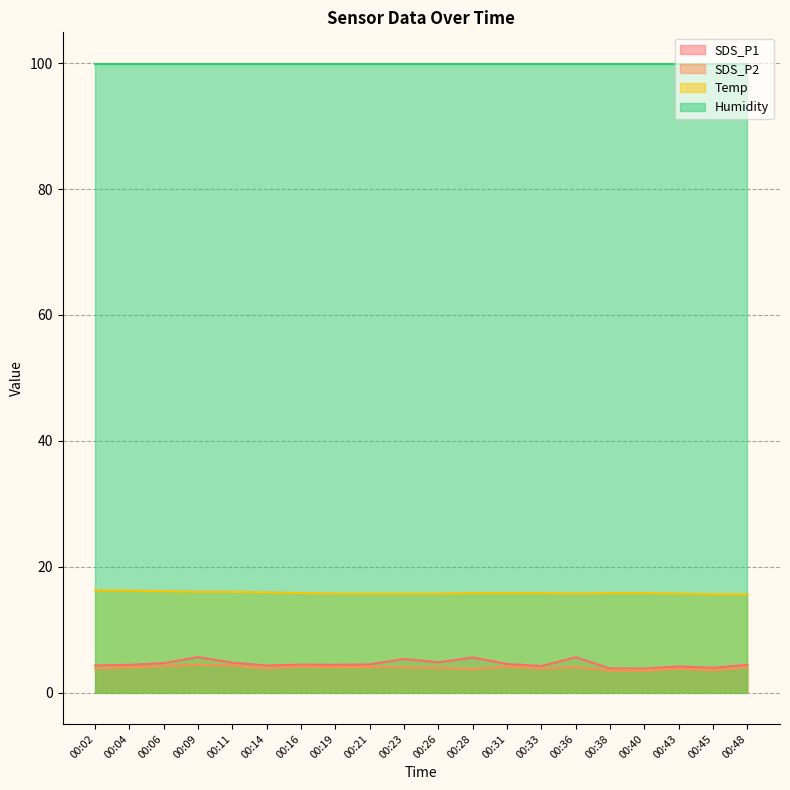

List the series in order of their peak value, lowest first.

SDS_P2, SDS_P1, Temp, Humidity